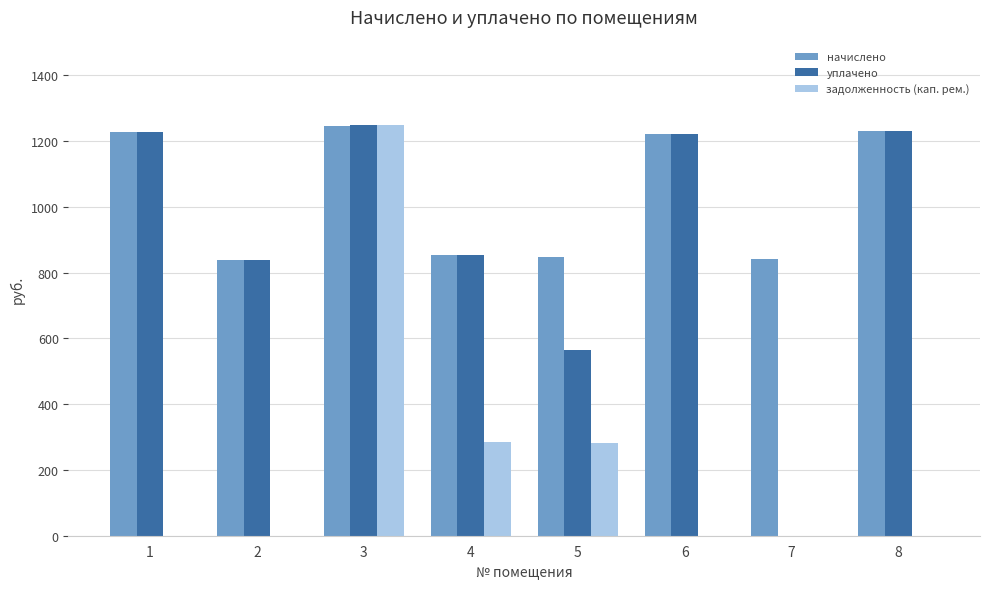

What is the sum of the уплачено values at 2 and 6?

2057.7